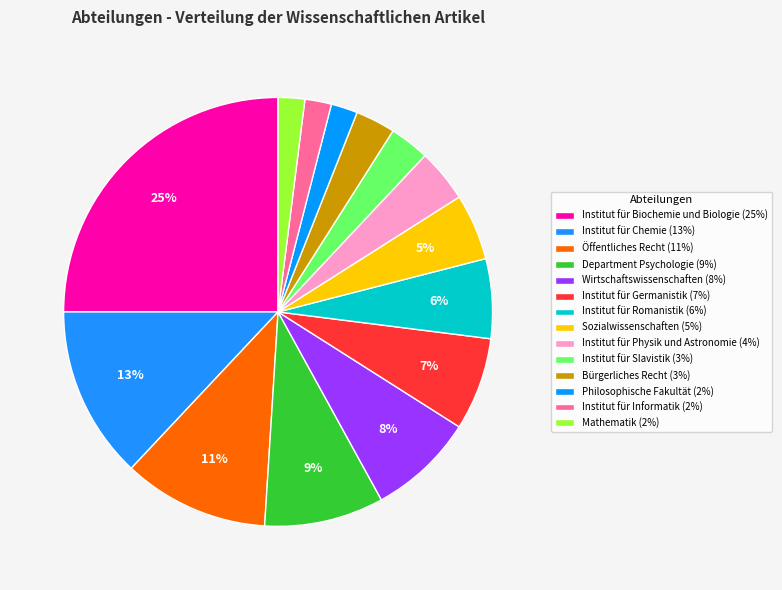

Does Bürgerliches Recht account for over 50% of the chart?

No